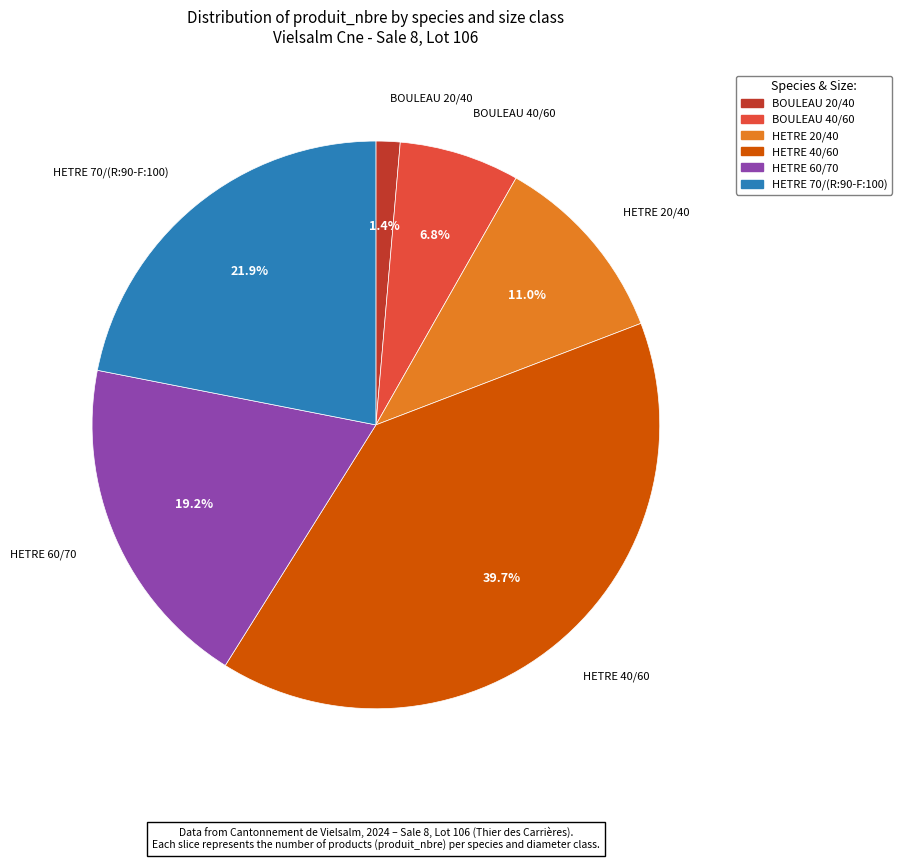

How many slices are in this pie chart?

6